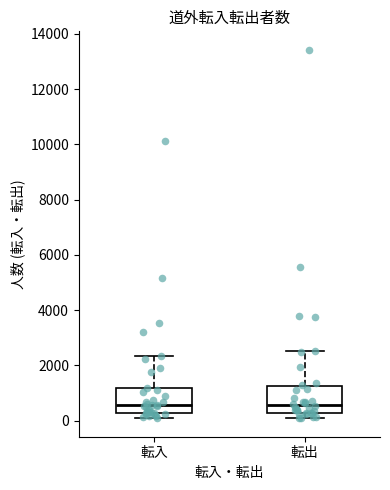

Where is the upper edge of the box for 転入 on the y-axis? The values are not printed on the chart, so give them approximately, as read against the axis.

1200